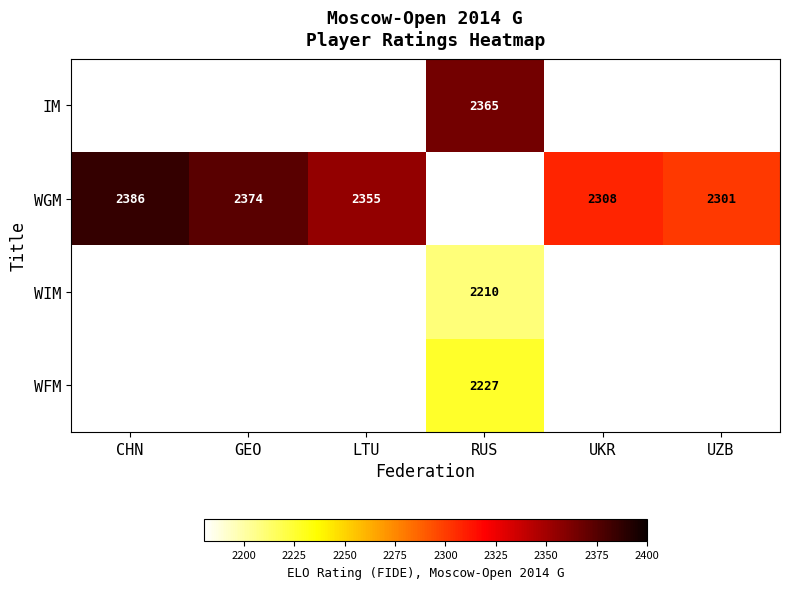

True or false: WIM has a value of 2943 at RUS.

False